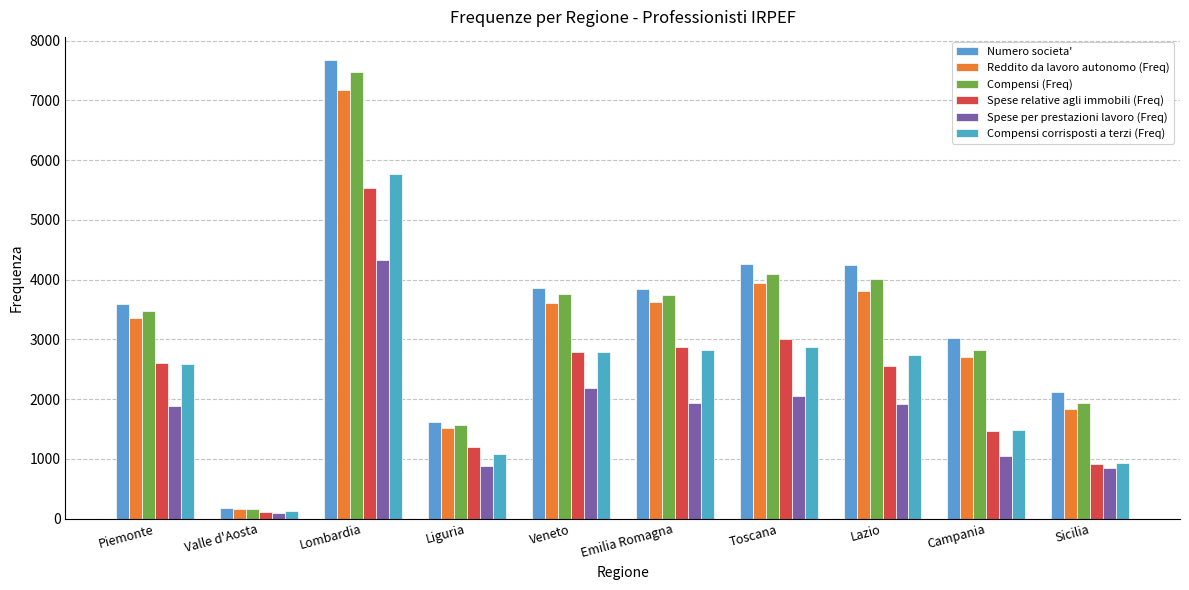

How many groups of bars are there?

10